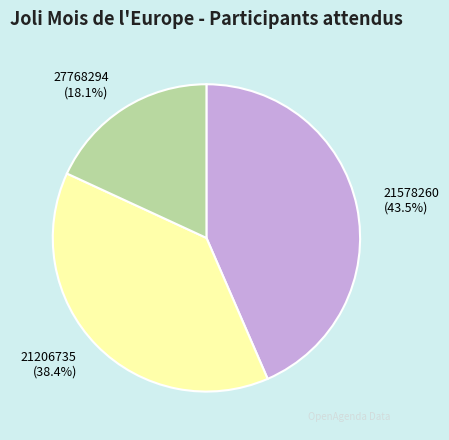

To the nearest percent, what portion does 27768294 represent?

18%